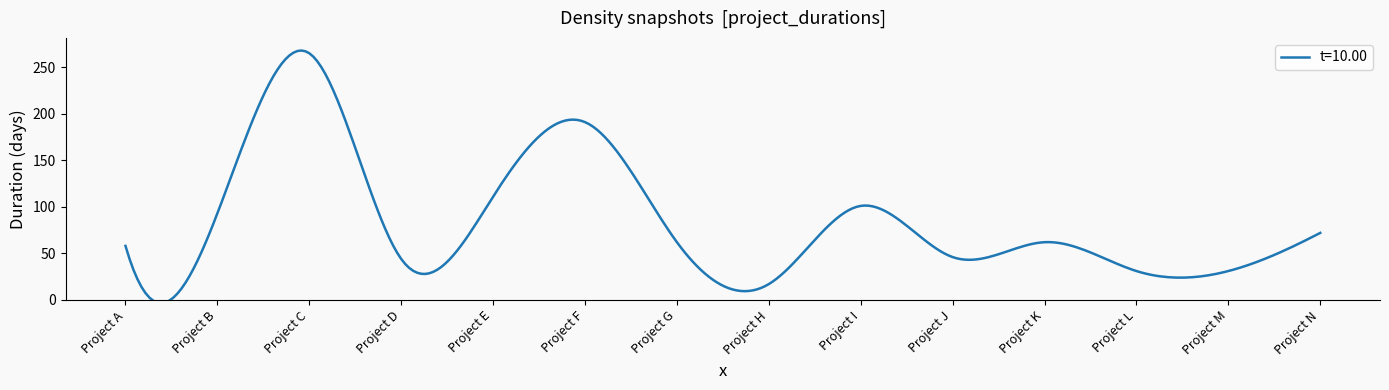

What is the ratio of the value at Project B to the value at Project K?

1.5